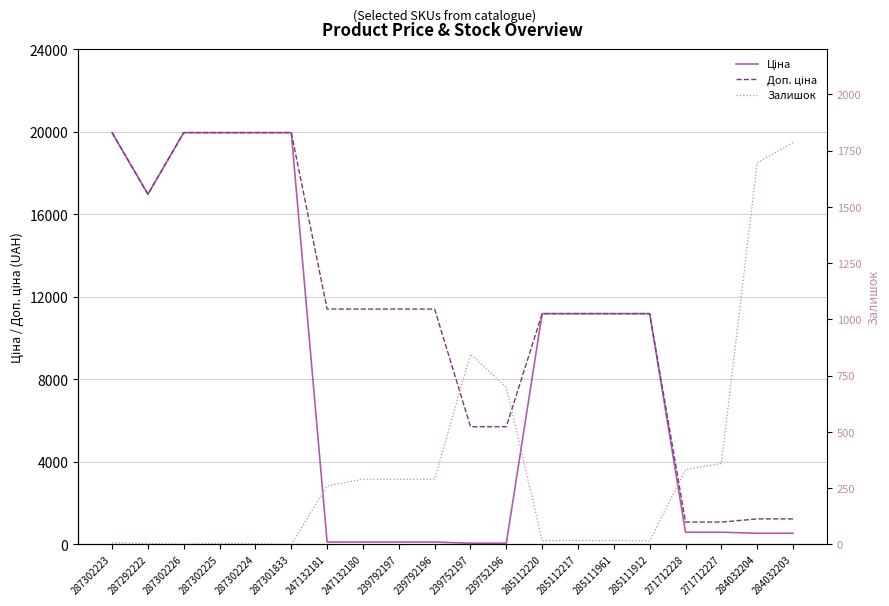

True or false: Залишок and Доп. ціна cross at least once.

True